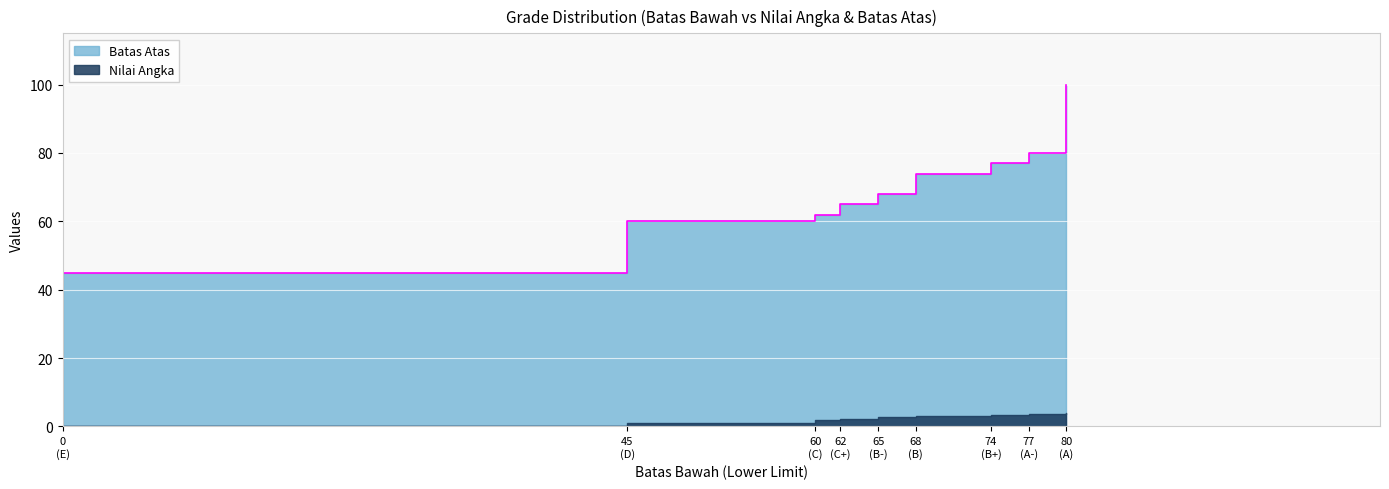

Where is the data nearest to the value 72?

68 (B)